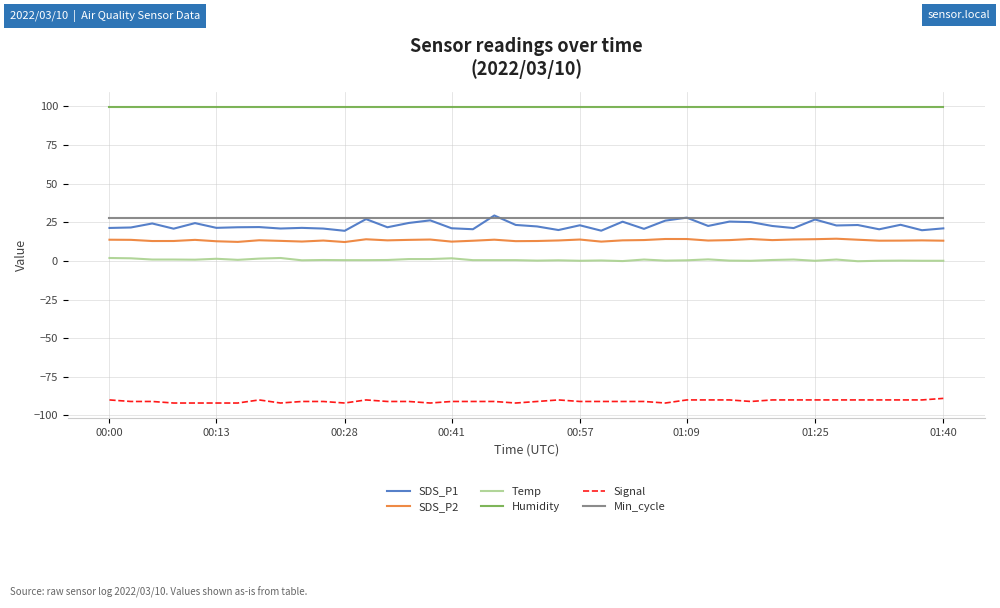

What is the minimum value shown in the chart?

-92.0